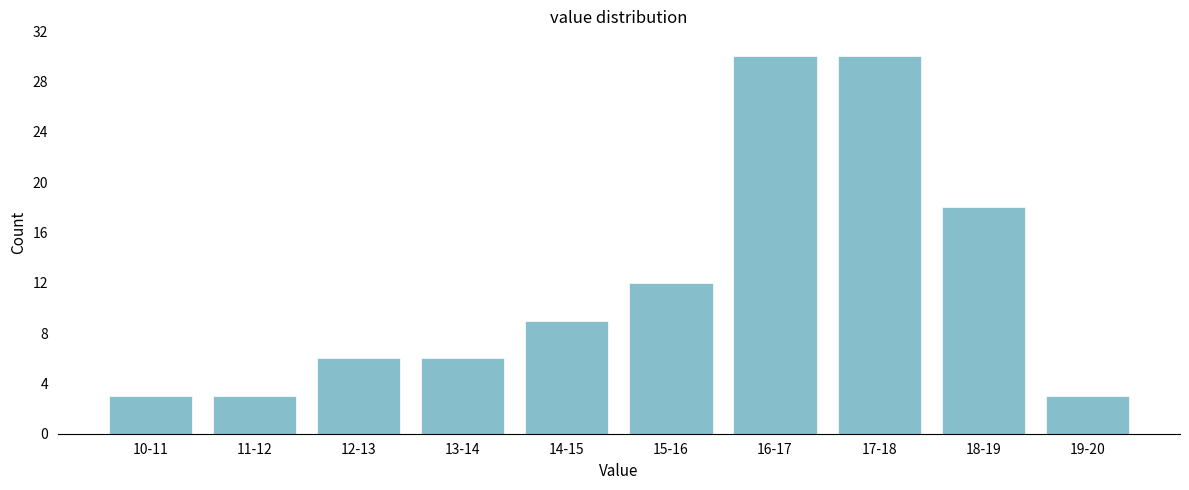

Reading left to right, what are all the values shown in this chart?

10-11=3	11-12=3	12-13=6	13-14=6	14-15=9	15-16=12	16-17=30	17-18=30	18-19=18	19-20=3